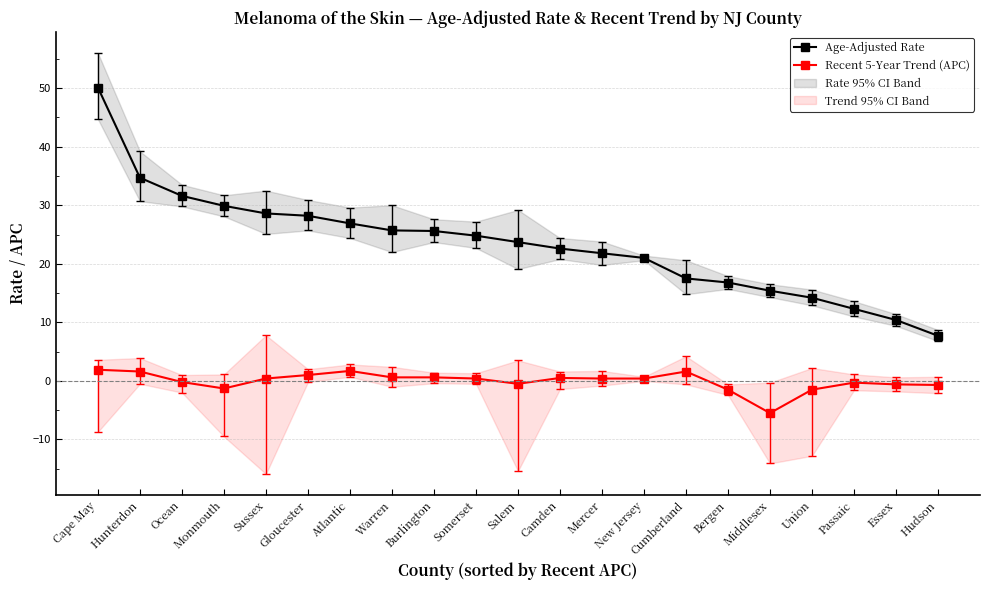

Which category has the lowest value in the Age-Adjusted Rate series?

Hudson